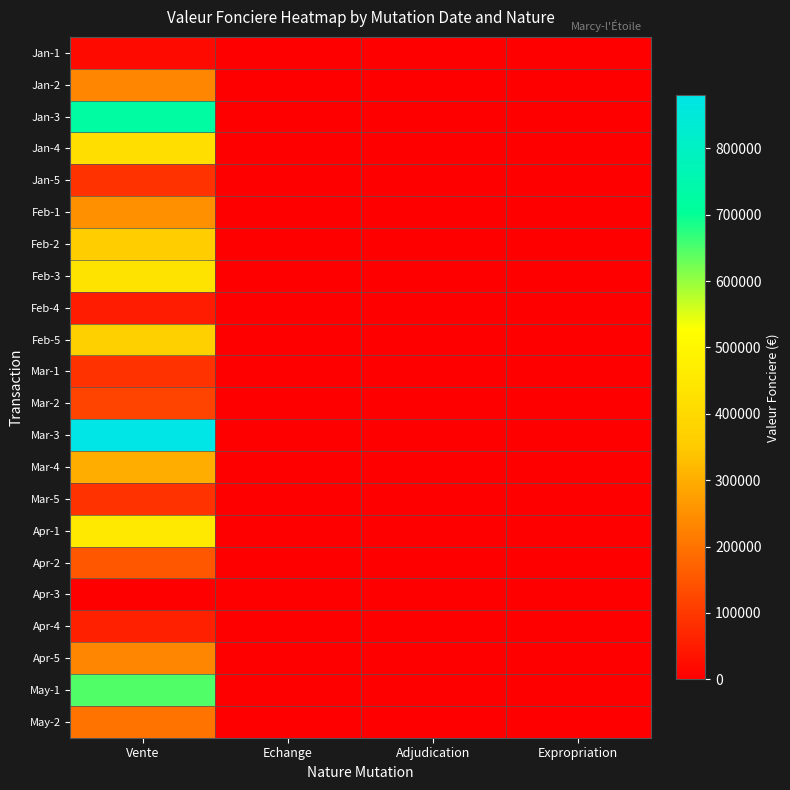

At which category is the sum across all series the highest?

Vente